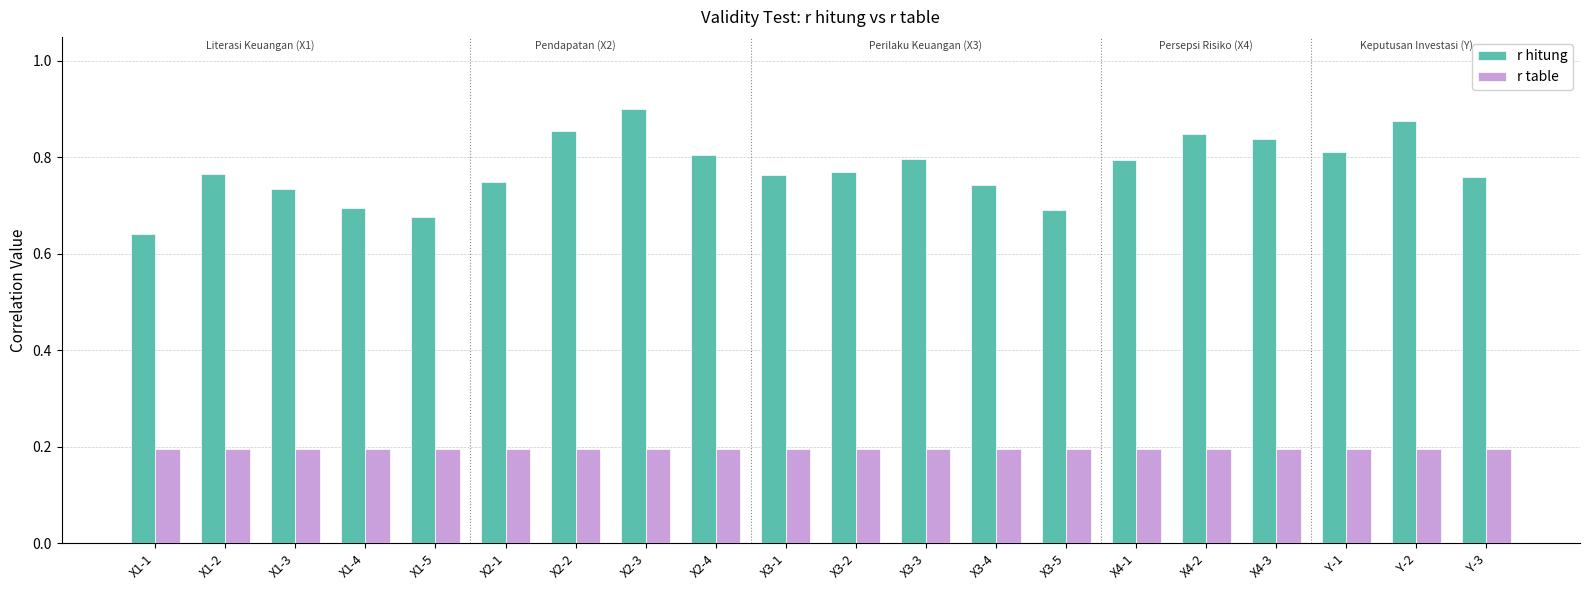

Which category has the highest value across all series?

X2-3